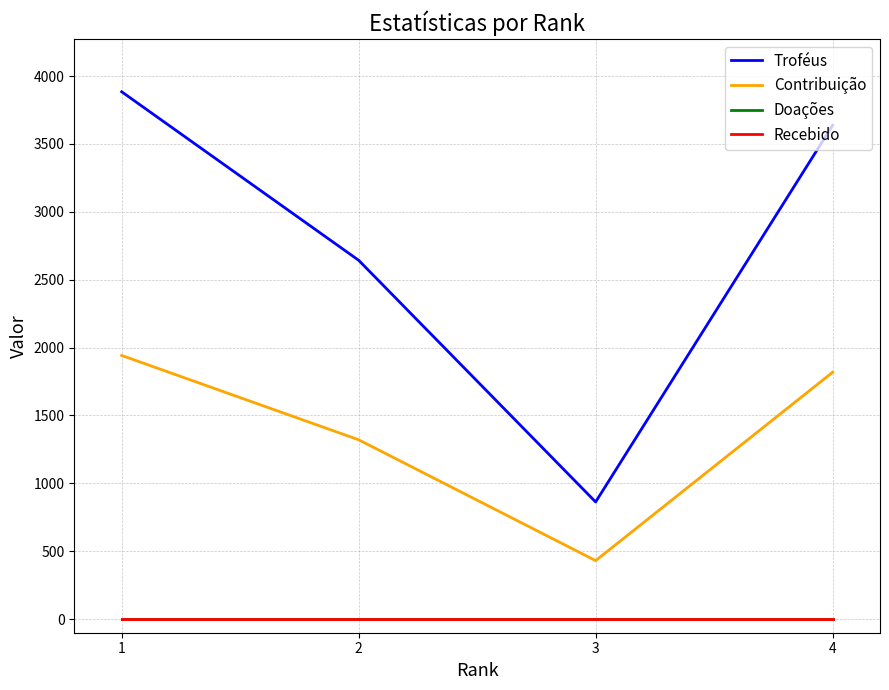

At 4, list the series in order from smallest to largest.

Doações, Recebido, Contribuição, Troféus